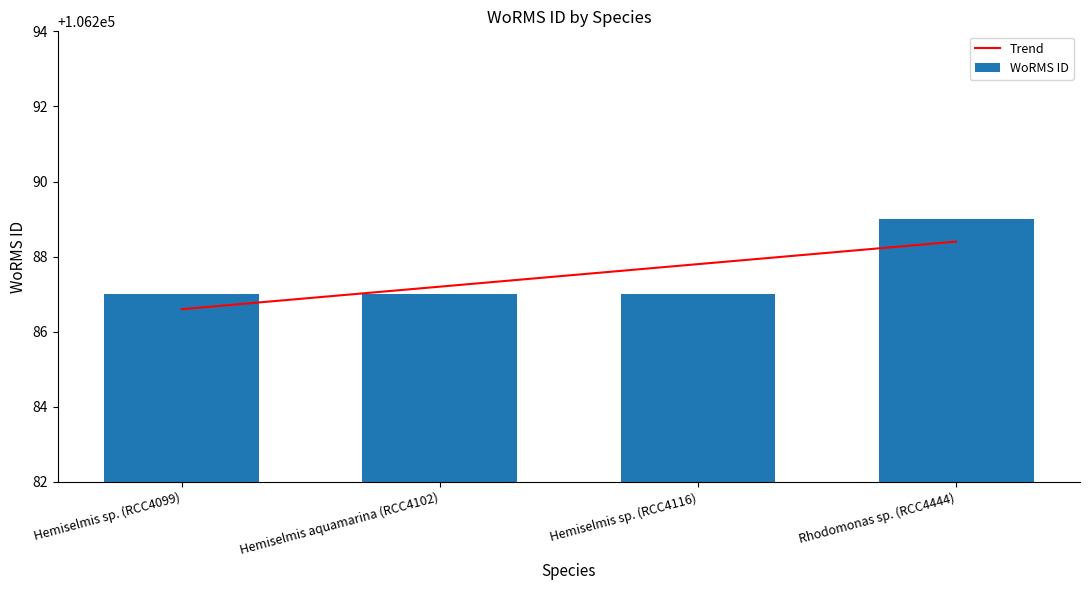

List the labels in order of value, largest first.

Rhodomonas sp. (RCC4444), Hemiselmis sp. (RCC4099), Hemiselmis aquamarina (RCC4102), Hemiselmis sp. (RCC4116)